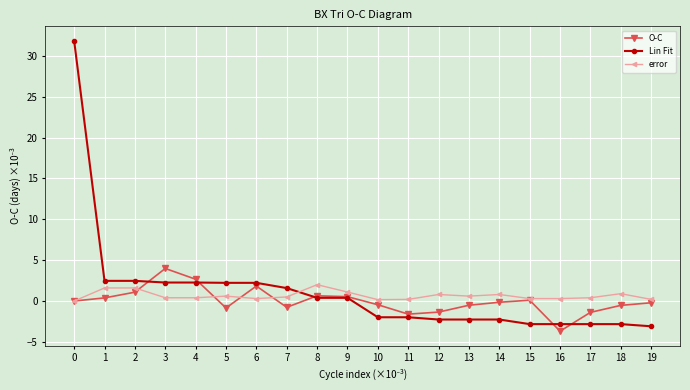

What are all the series names shown in the legend?

O-C, Lin Fit, error